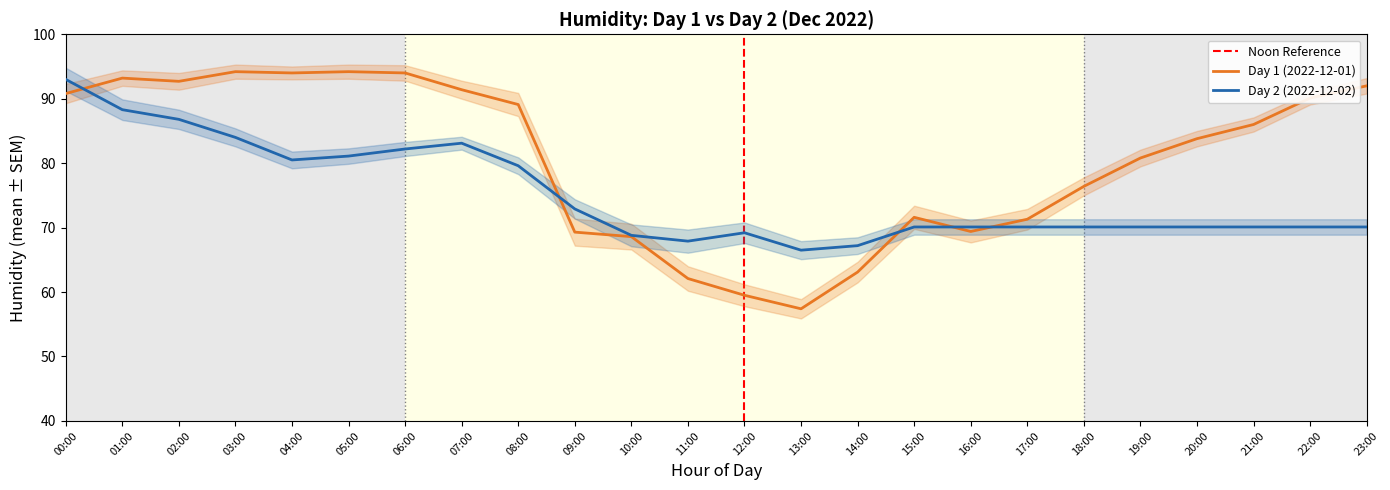

Where is the first local maximum for Day 1 (2022-12-01)?

01:00